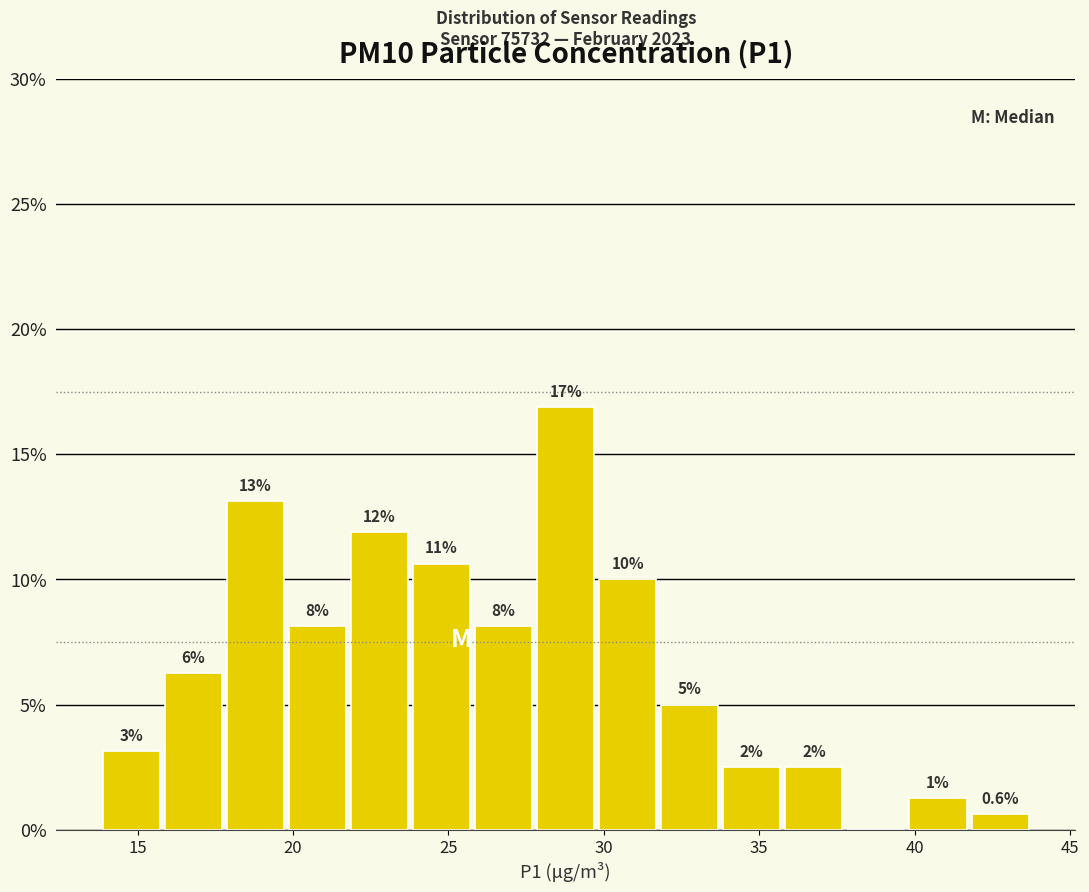

Around what value on the x-axis is the tallest bar? Give the approximate position of its centre, as read against the axis.

29.0